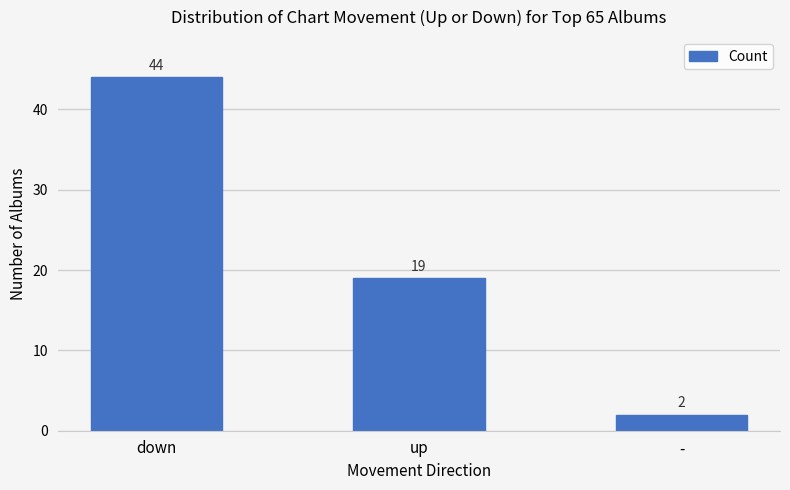

At which label is the value closest to 23?

up